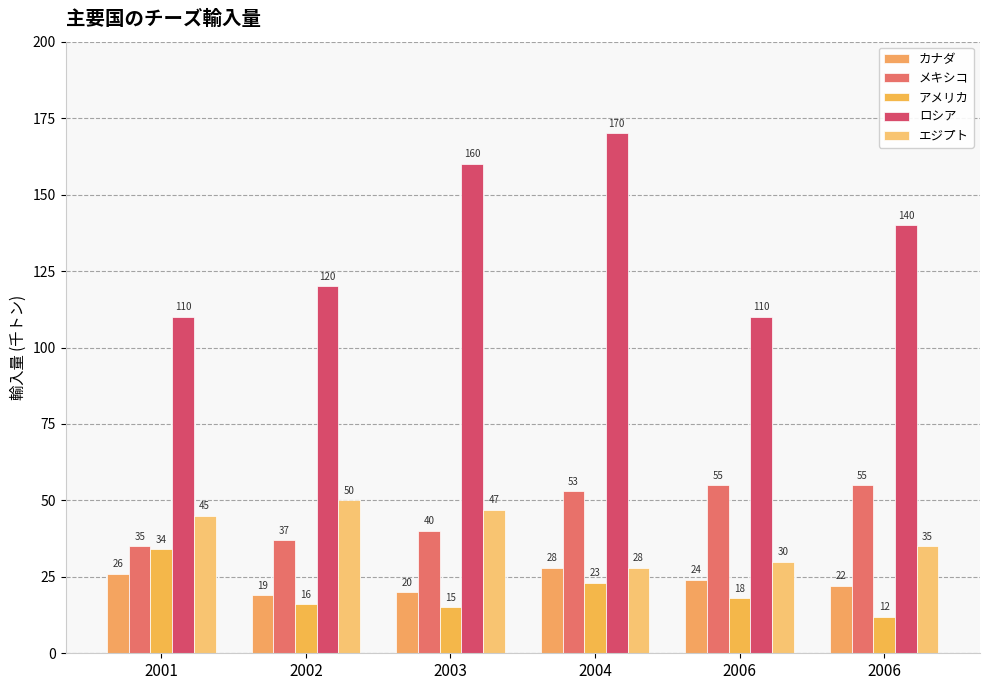

Count the number of categories in the chart.

6